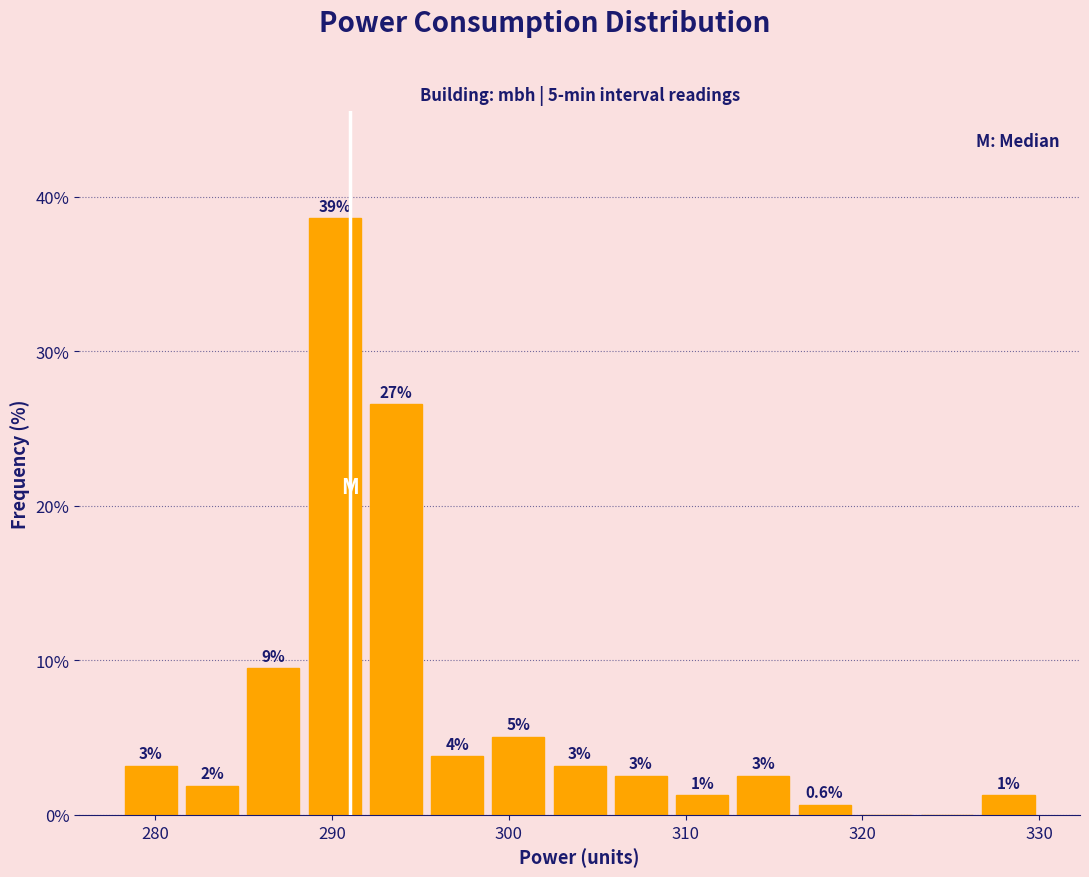

Read against the x-axis, roughly where is the centre of the tallest bar?

290